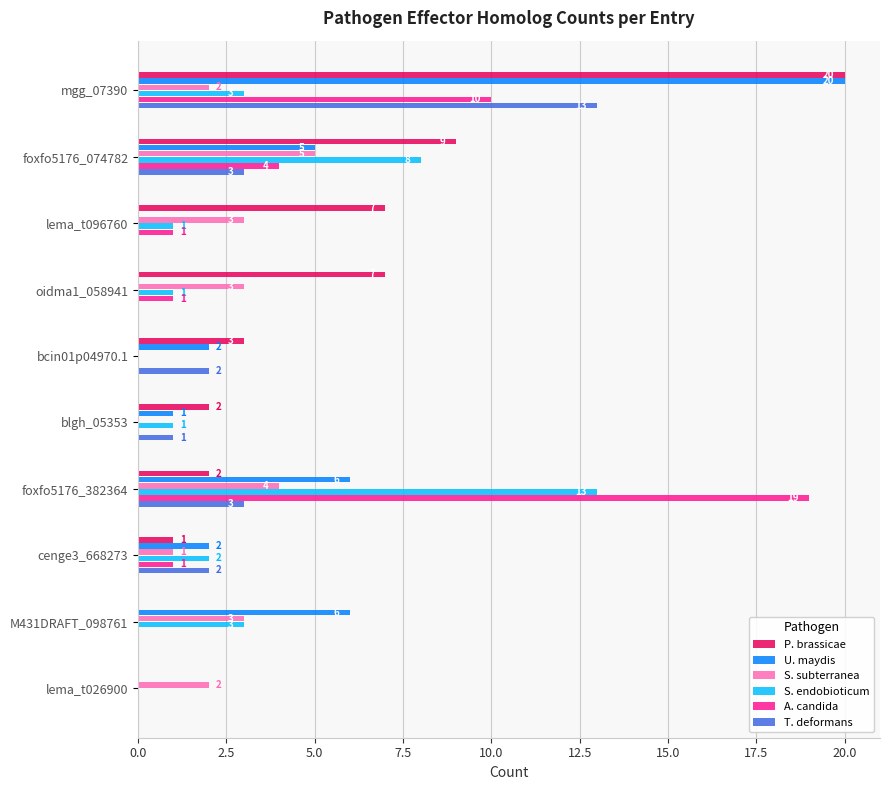

What value does the S. subterranea series have at lema_t096760?

3